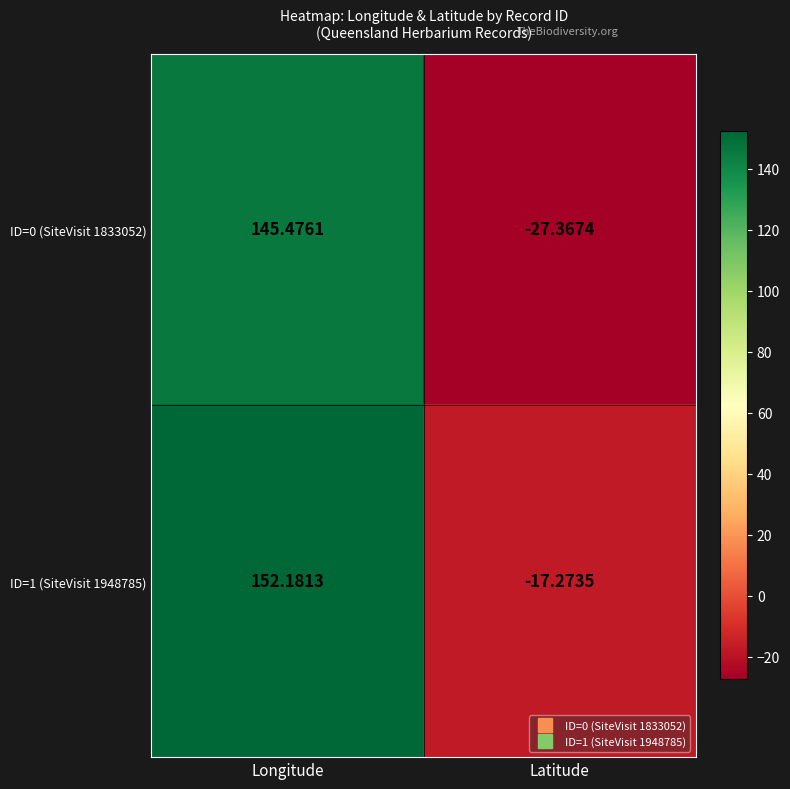

Where does the ID=1 (SiteVisit 1948785) series first go above 152?

Longitude